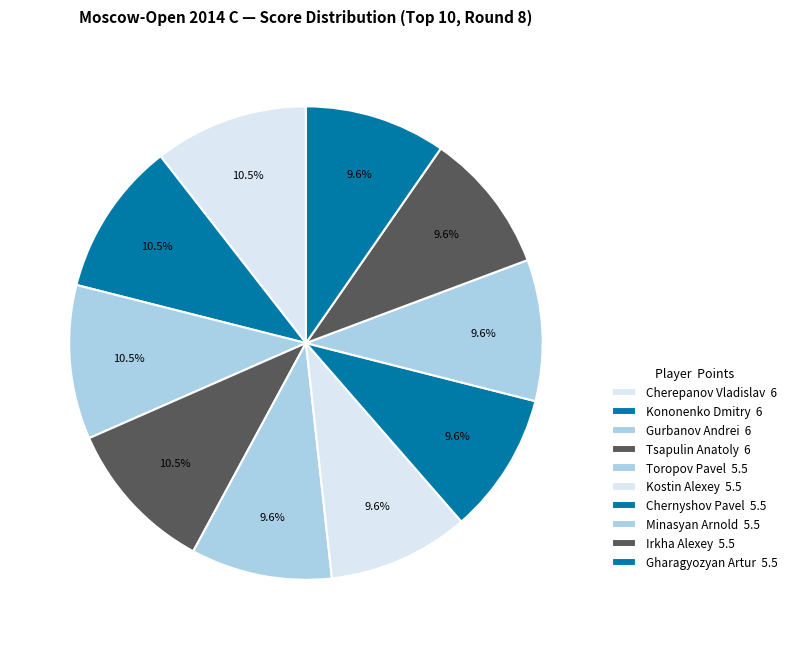

Count the number of slices in the pie.

10